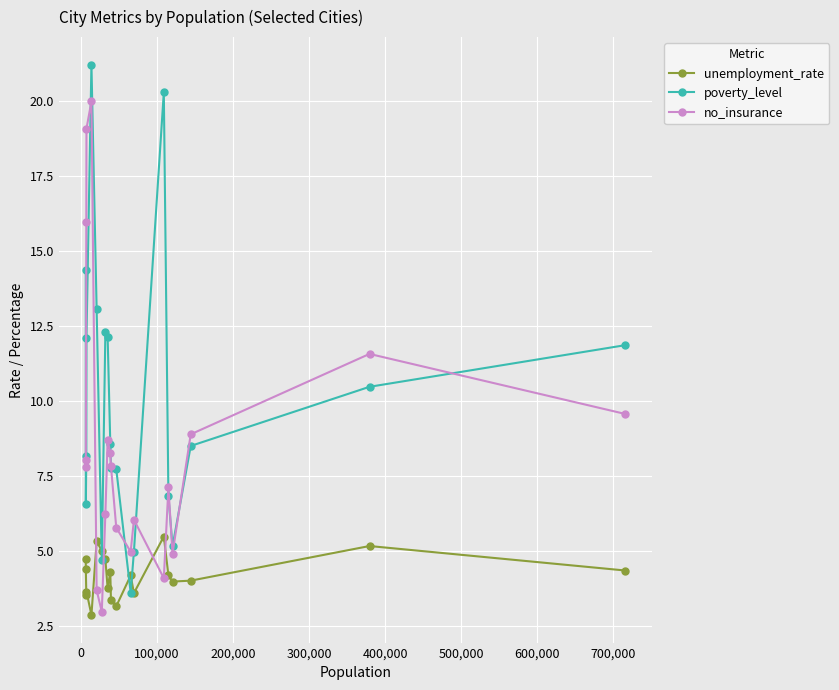

True or false: unemployment_rate and poverty_level intersect in this chart.

True